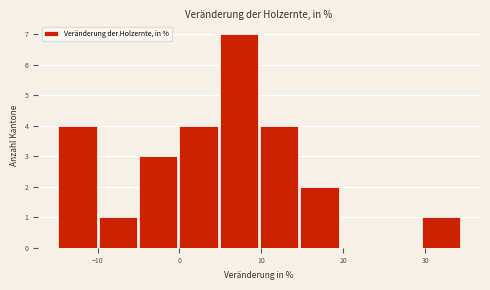

Over which range of the x-axis is the bar tallest?

5 to 10